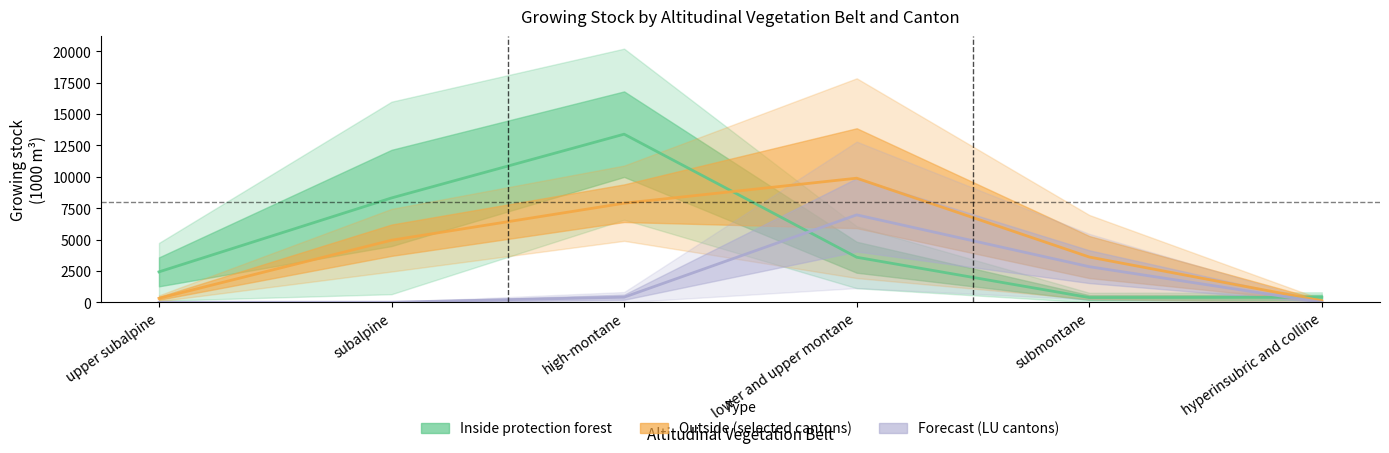

Which category has the highest value in the VD series?

lower and upper montane